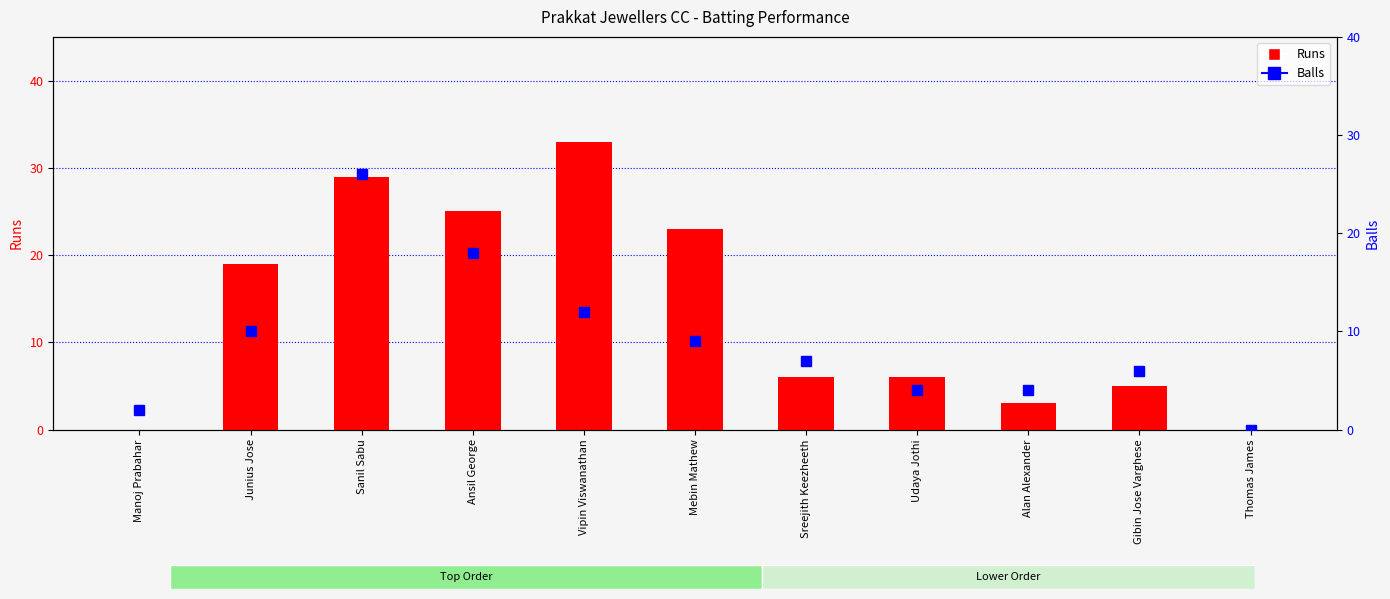

Which series has the largest range (max minus min)?

Runs